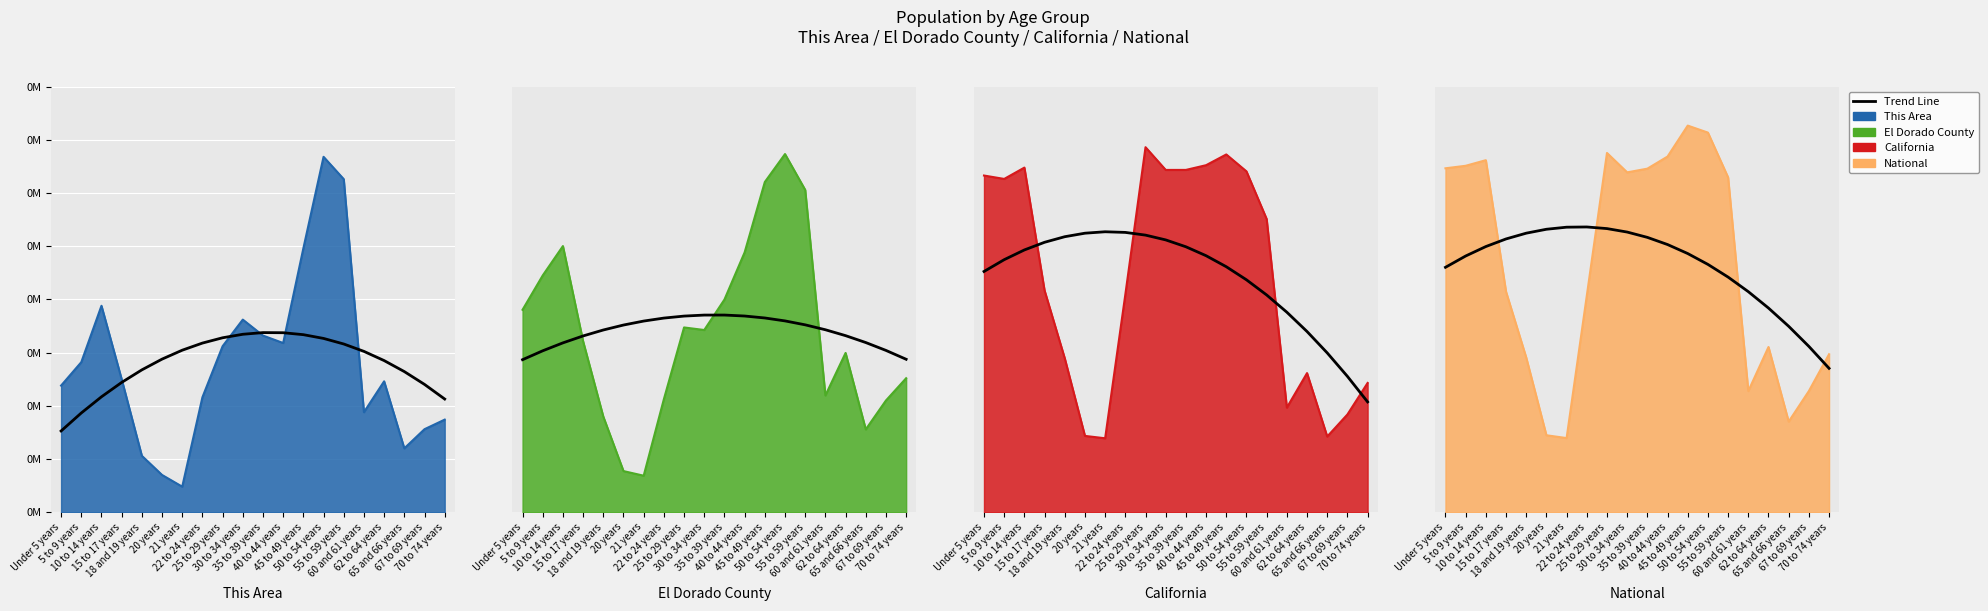

What is the label of the 19th point from the left?

67 to 69 years